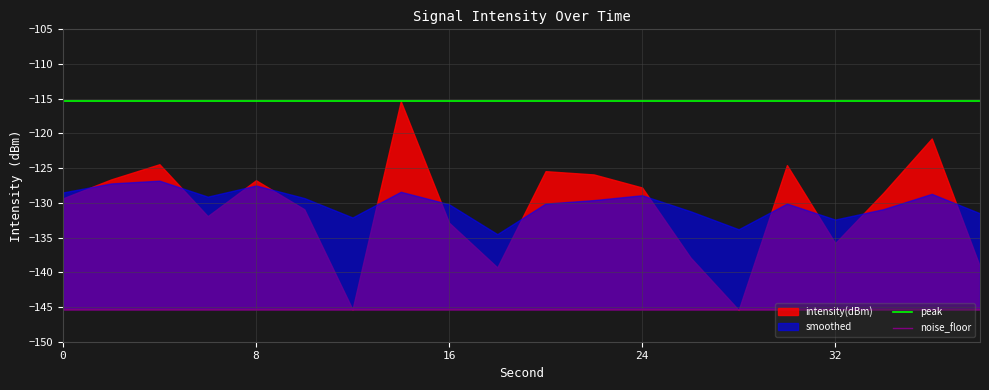

Is the value of peak at 9 greater than the value of noise_floor at 7?

Yes